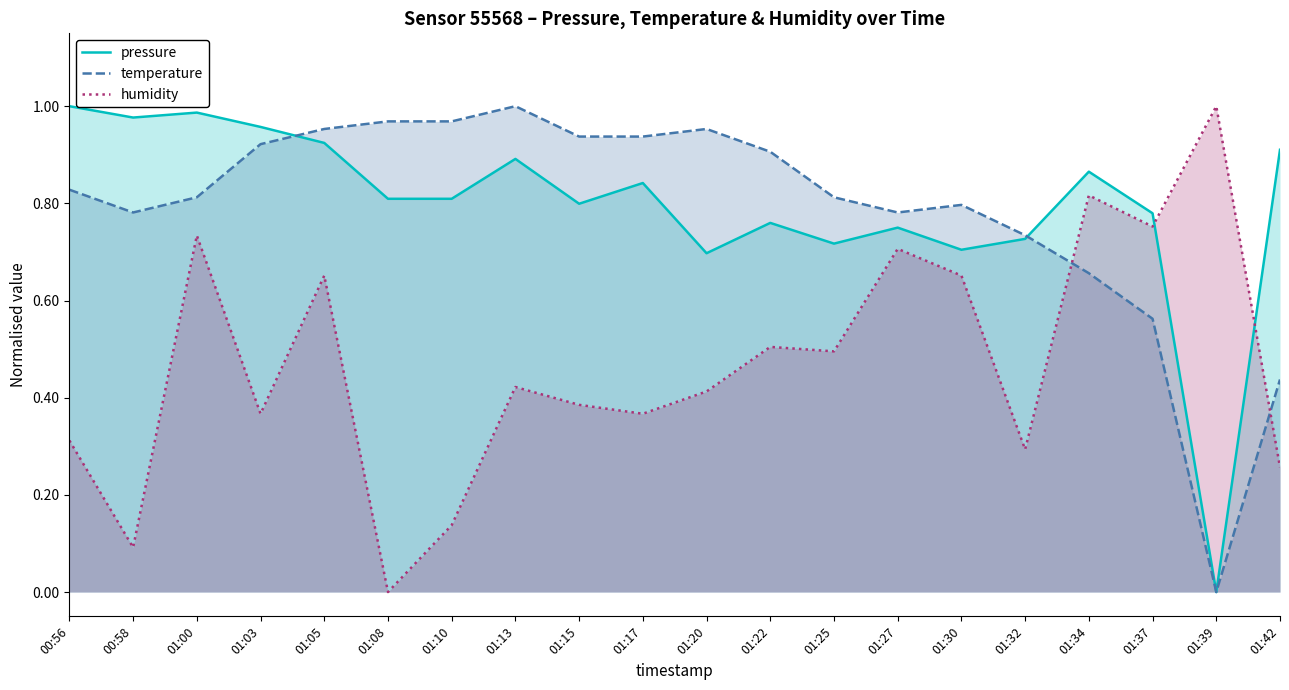

What is the difference between the pressure values at 01:34 and 01:20?

0.2